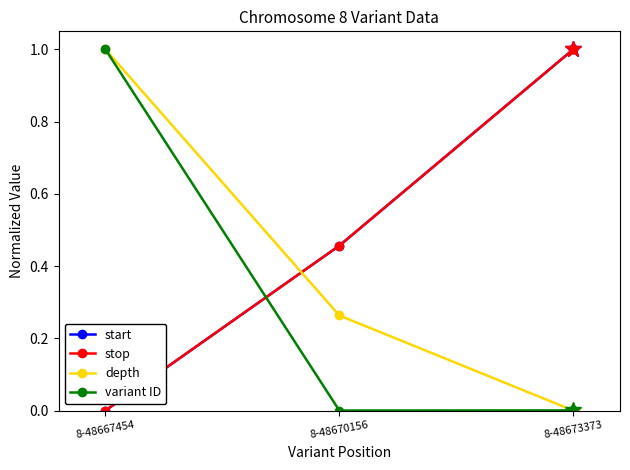

What is the difference between the maximum and minimum values in the depth series?

1.0